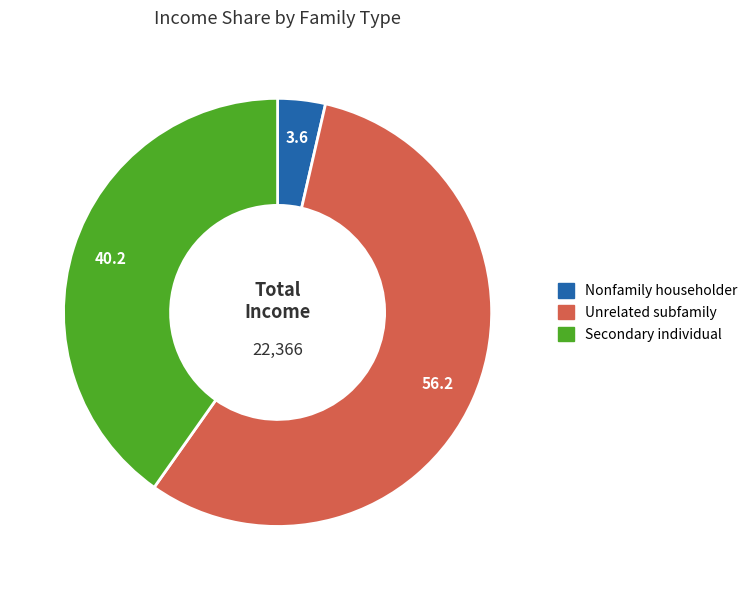

True or false: Secondary individual accounts for 49% of the total.

False